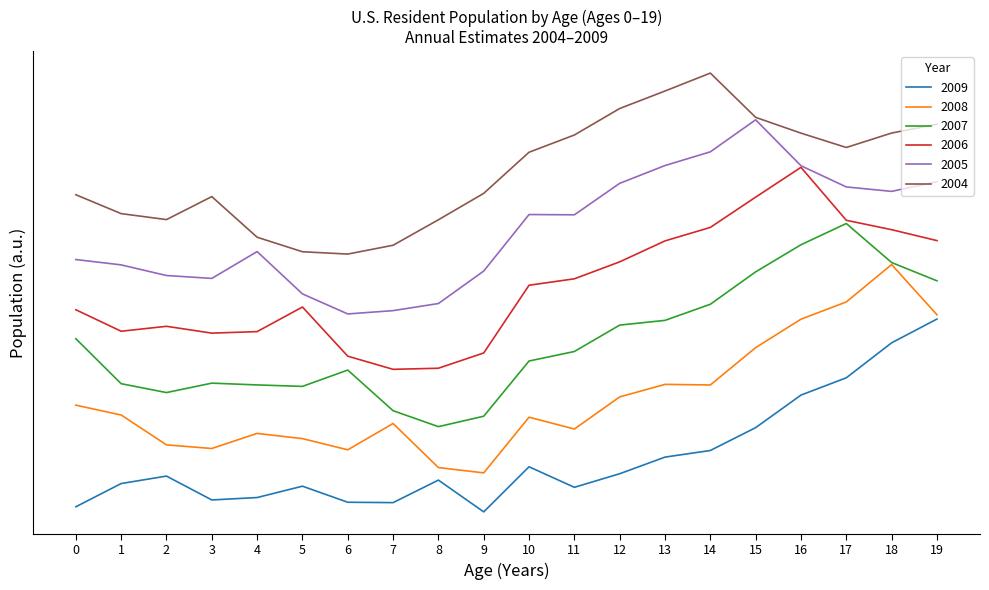

At which category is the sum across all series the highest?

18